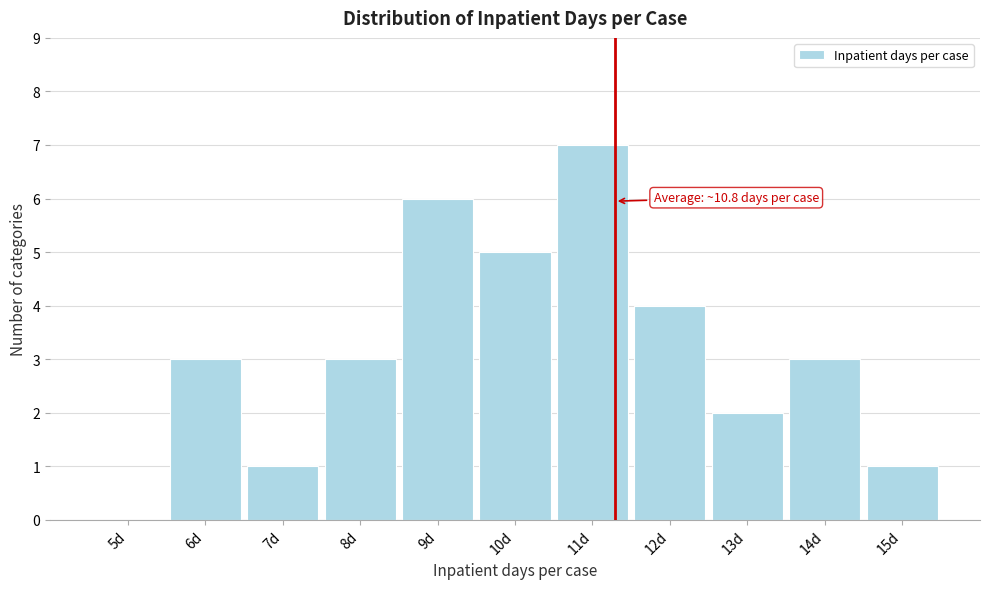

Reading left to right, list all the values displayed in this chart.

5d=0	6d=3	7d=1	8d=3	9d=6	10d=5	11d=7	12d=4	13d=2	14d=3	15d=1